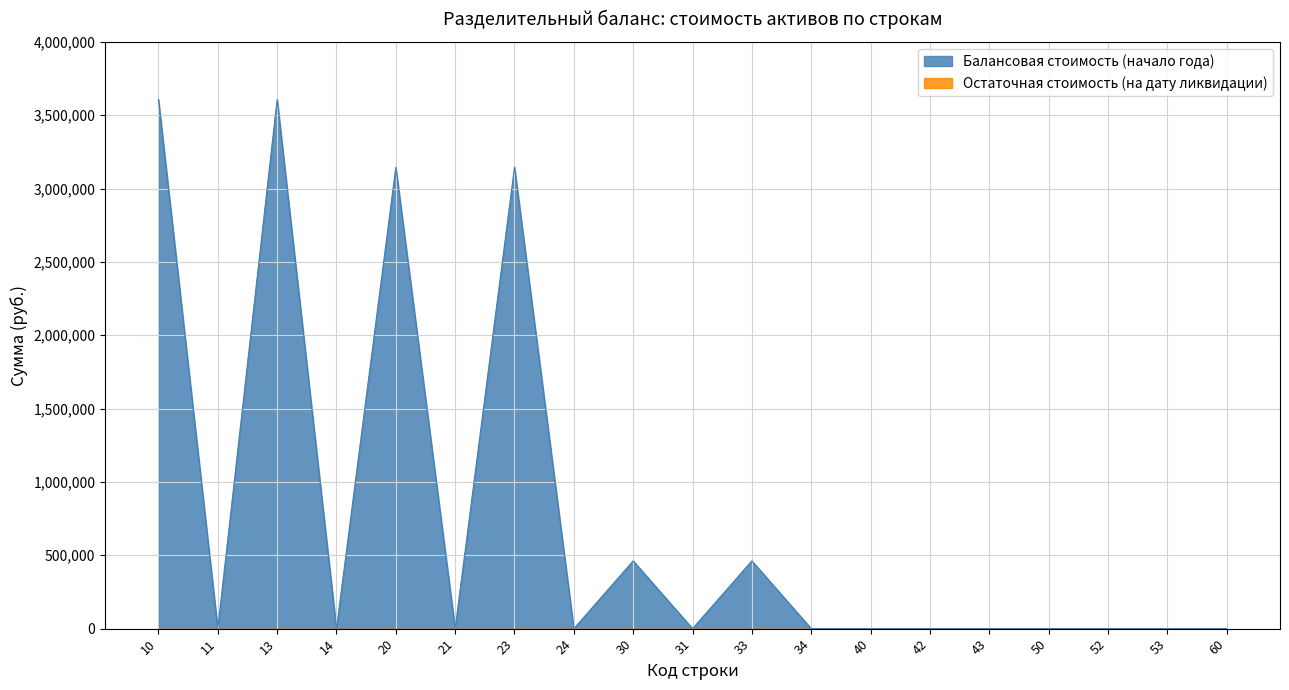

List the labels in order of value, smallest first.

11, 14, 21, 24, 31, 34, 40, 42, 43, 50, 52, 53, 60, 30, 33, 20, 23, 10, 13